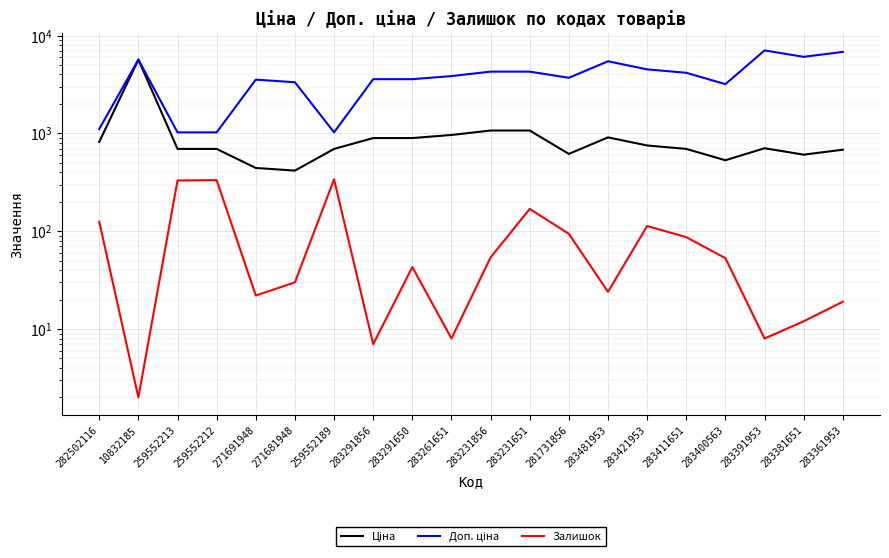

What position from the left is 283291650?

9